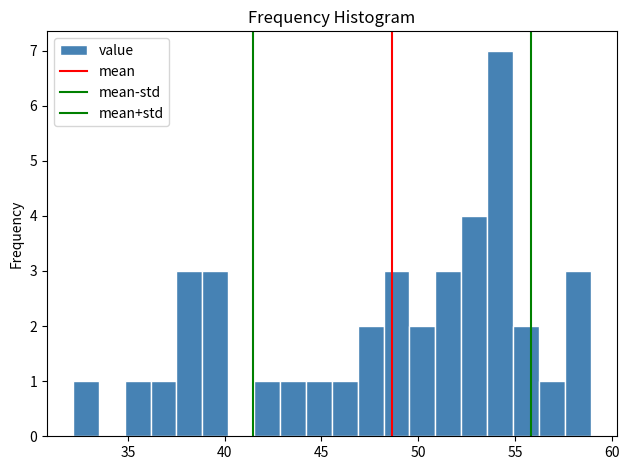

Around what value on the x-axis is the tallest bar? Give the approximate position of its centre, as read against the axis.

54.0